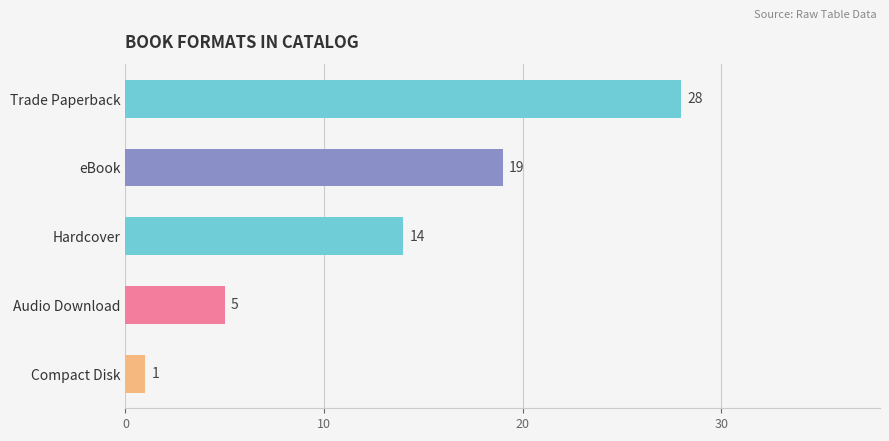

How many data points are less than 14?

2